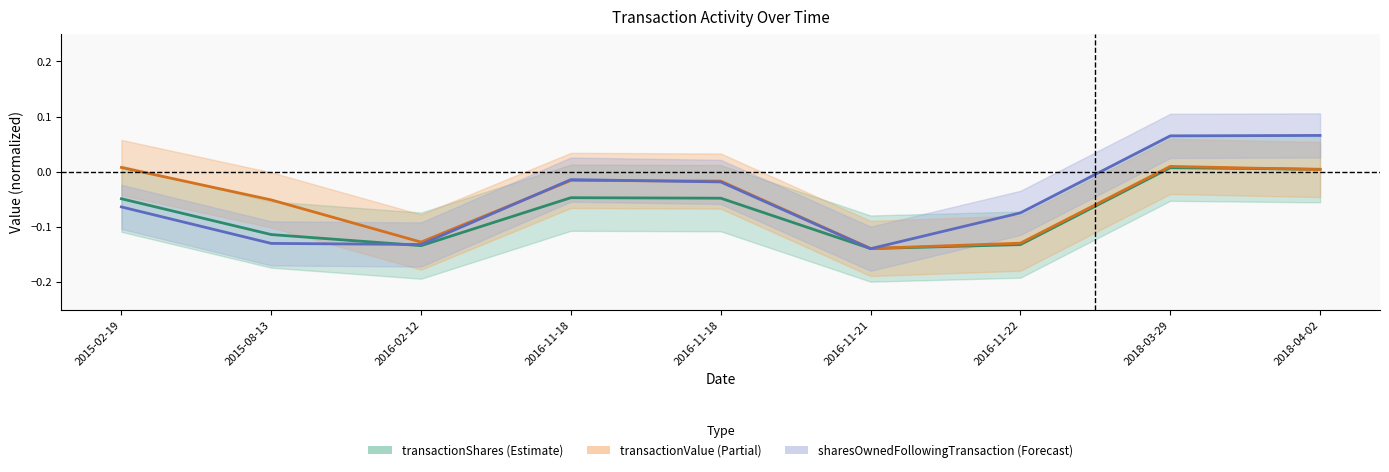

Is the value of transactionShares at 2016-11-18 greater than the value of sharesOwnedFollowingTransaction at 2015-08-13?

Yes